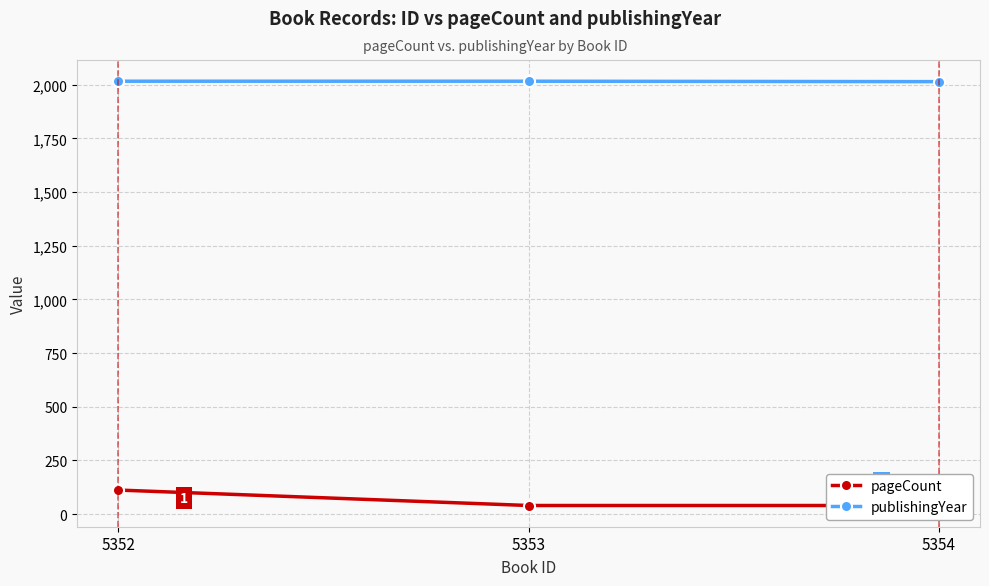

What is the total value across all series at 5352?

2128